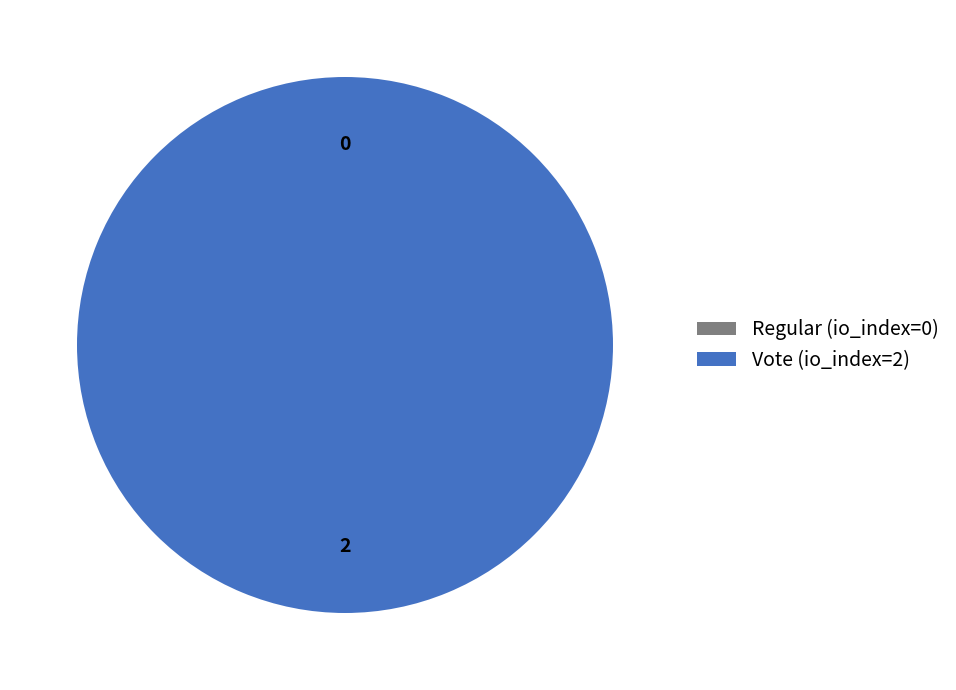

The Regular (io_index=0) slice represents 10% of the pie. True or false?

False